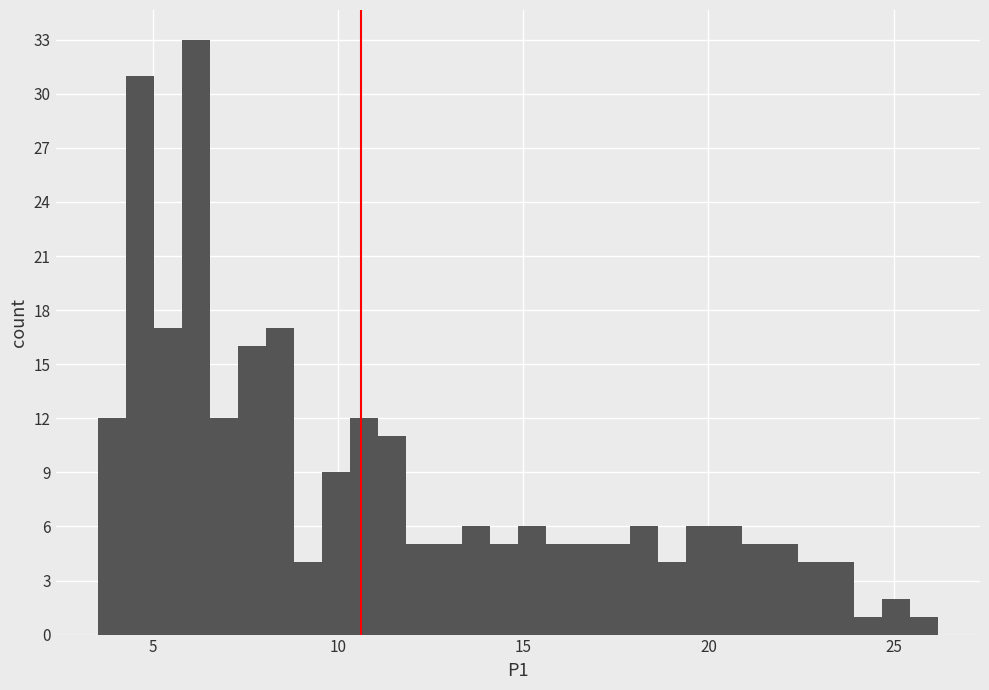

Read against the x-axis, roughly where is the centre of the tallest bar?

6.0